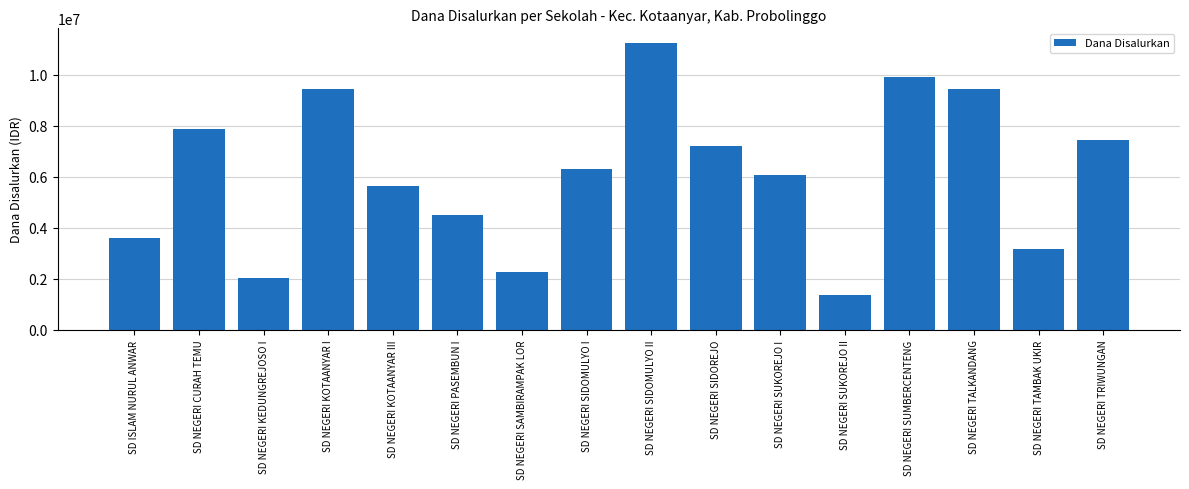

Reading left to right, what are all the values shown in this chart?

SD ISLAM NURUL ANWAR=3600000	SD NEGERI CURAH TEMU=7875000	SD NEGERI KEDUNGREJOSO I=2025000	SD NEGERI KOTAANYAR I=9450000	SD NEGERI KOTAANYAR III=5625000	SD NEGERI PASEMBUN I=4500000	SD NEGERI SAMBIRAMPAK LOR=2250000	SD NEGERI SIDOMULYO I=6300000	SD NEGERI SIDOMULYO II=11250000	SD NEGERI SIDOREJO=7200000	SD NEGERI SUKOREJO I=6075000	SD NEGERI SUKOREJO II=1350000	SD NEGERI SUMBERCENTENG=9900000	SD NEGERI TALKANDANG=9450000	SD NEGERI TAMBAK UKIR=3150000	SD NEGERI TRIWUNGAN=7425000